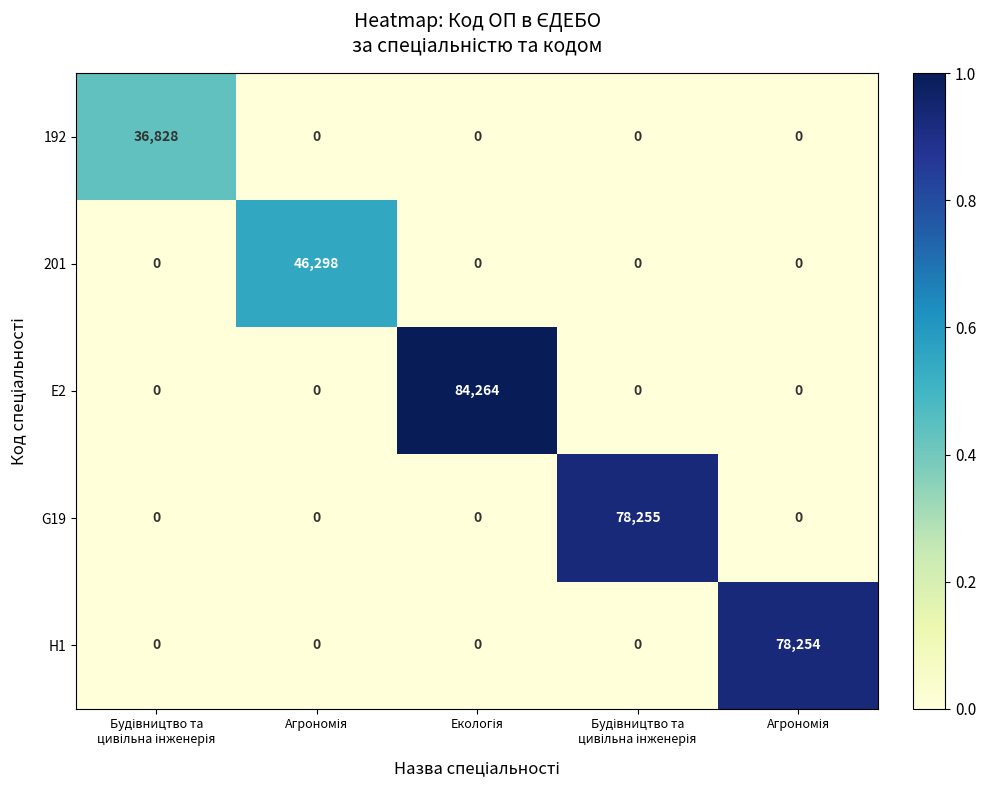

How many categories are shown in the chart?

5